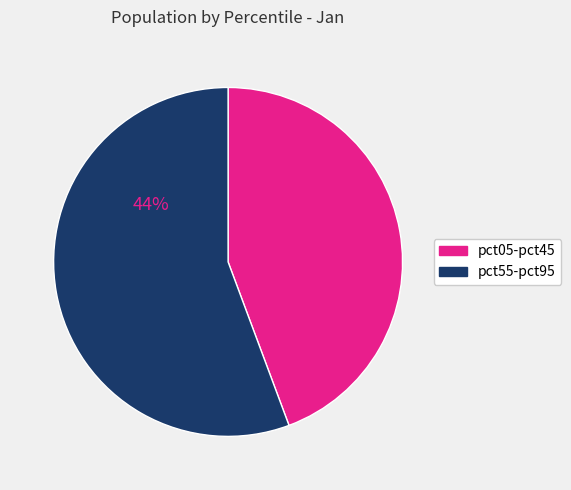

Is there a majority slice in this chart?

Yes